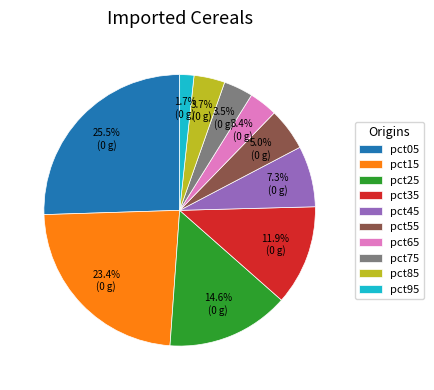

Which slice is the smallest?

pct95